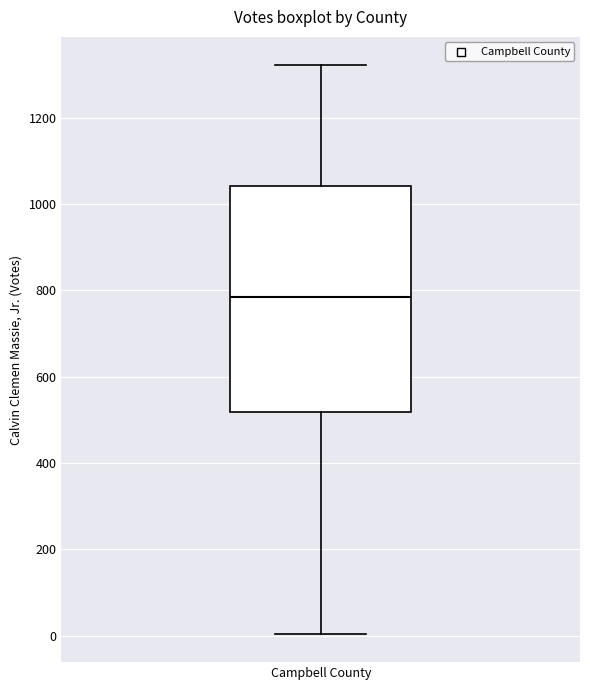

Read this box plot against the y-axis: the position of the median line, the range covered by the box, and the ends of both whiskers. The values are not printed on the chart, so give them approximately, as read against the axis.

median 780, box 520 to 1040, whiskers 0 to 1320